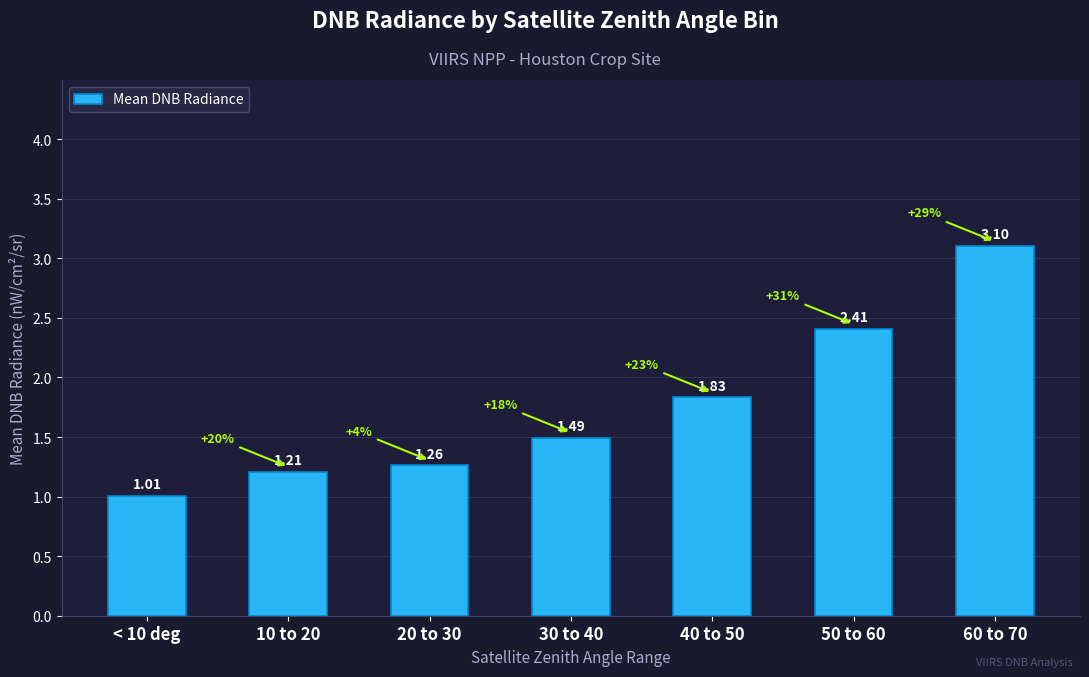

Does the chart contain stacked bars?

No